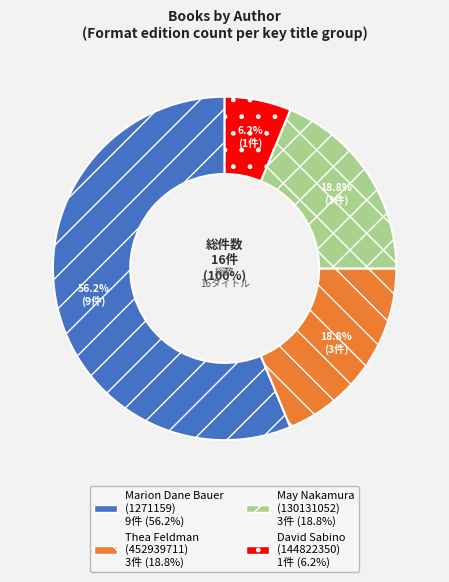

Which has a higher value, Marion  Dane Bauer (1271159) or Marion  Dane Bauer?

Marion  Dane Bauer (1271159)